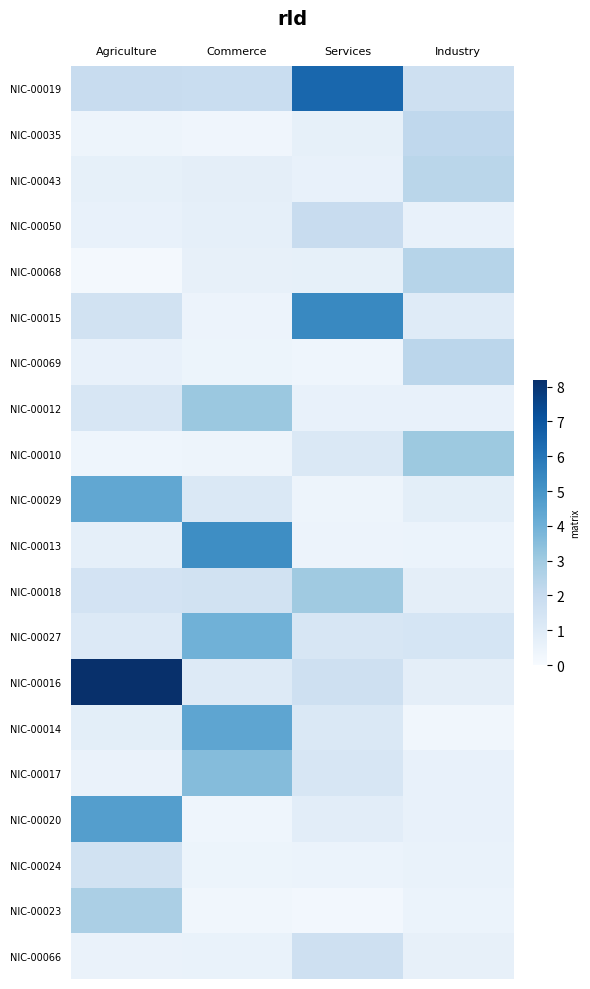

Reading right to left, list all the values displayed in this chart.

NIC-00019: Industry=1.7	Services=6.5	Commerce=1.9	Agriculture=1.9
NIC-00035: Industry=2.2	Services=0.7	Commerce=0.3	Agriculture=0.4
NIC-00043: Industry=2.3	Services=0.6	Commerce=0.8	Agriculture=0.7
NIC-00050: Industry=0.6	Services=2.0	Commerce=0.7	Agriculture=0.6
NIC-00068: Industry=2.5	Services=0.7	Commerce=0.6	Agriculture=0.2
NIC-00015: Industry=1.0	Services=5.4	Commerce=0.5	Agriculture=1.6
NIC-00069: Industry=2.3	Services=0.4	Commerce=0.4	Agriculture=0.6
NIC-00012: Industry=0.6	Services=0.6	Commerce=3.1	Agriculture=1.3
NIC-00010: Industry=3.1	Services=1.2	Commerce=0.4	Agriculture=0.4
NIC-00029: Industry=0.8	Services=0.4	Commerce=1.2	Agriculture=4.4
NIC-00013: Industry=0.5	Services=0.5	Commerce=5.2	Agriculture=0.7
NIC-00018: Industry=0.8	Services=3.0	Commerce=1.6	Agriculture=1.5
NIC-00027: Industry=1.4	Services=1.3	Commerce=4.0	Agriculture=1.1
NIC-00016: Industry=0.8	Services=1.7	Commerce=1.1	Agriculture=8.2
NIC-00014: Industry=0.3	Services=1.2	Commerce=4.4	Agriculture=0.8
NIC-00017: Industry=0.6	Services=1.3	Commerce=3.6	Agriculture=0.5
NIC-00020: Industry=0.6	Services=0.8	Commerce=0.4	Agriculture=4.7
NIC-00024: Industry=0.6	Services=0.5	Commerce=0.4	Agriculture=1.6
NIC-00023: Industry=0.5	Services=0.2	Commerce=0.3	Agriculture=2.7
NIC-00066: Industry=0.6	Services=1.7	Commerce=0.6	Agriculture=0.5